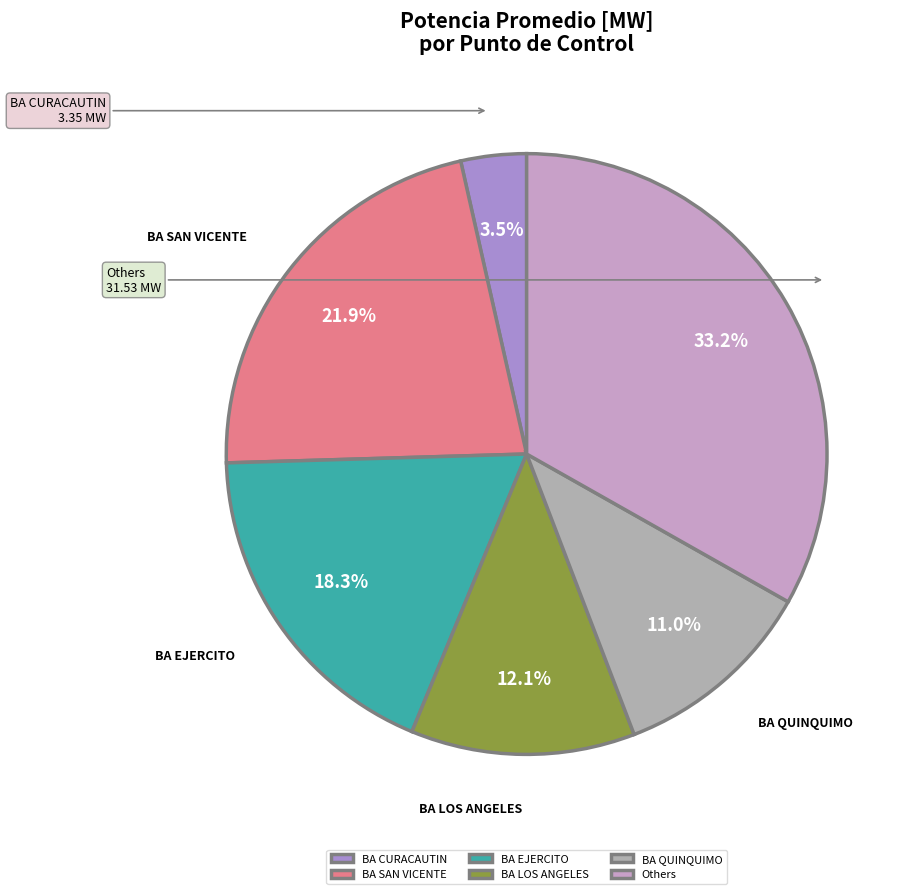

Which category has the smallest portion of the pie?

BA CURACAUTIN